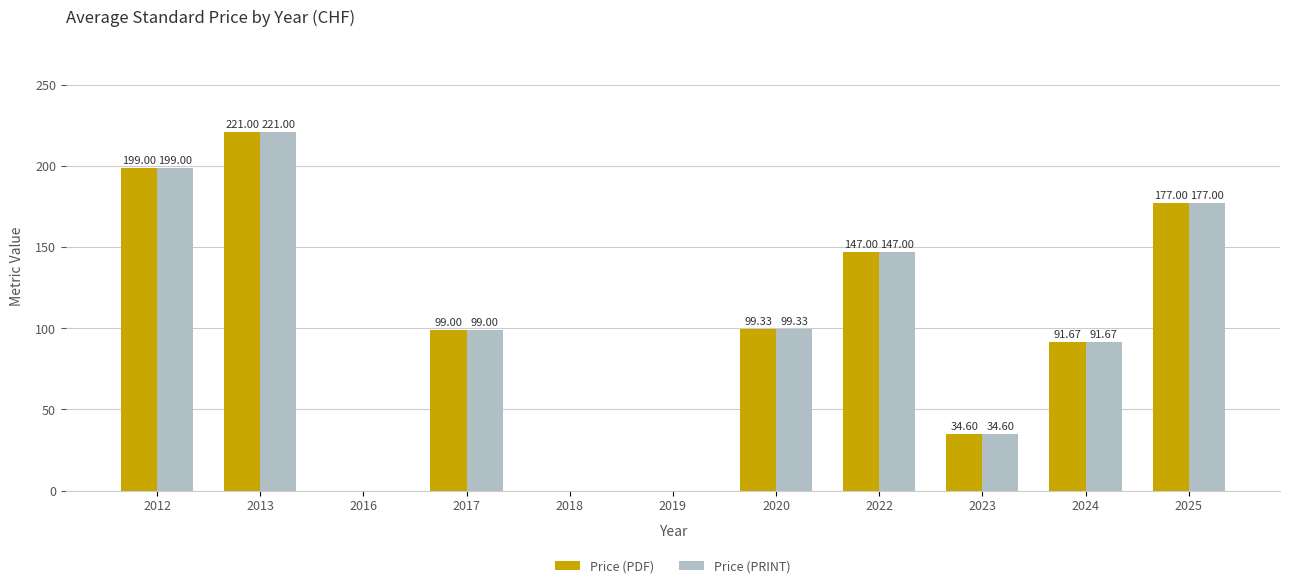

What is the sum of the Price (PDF) values at 2017 and 2018?

99.0